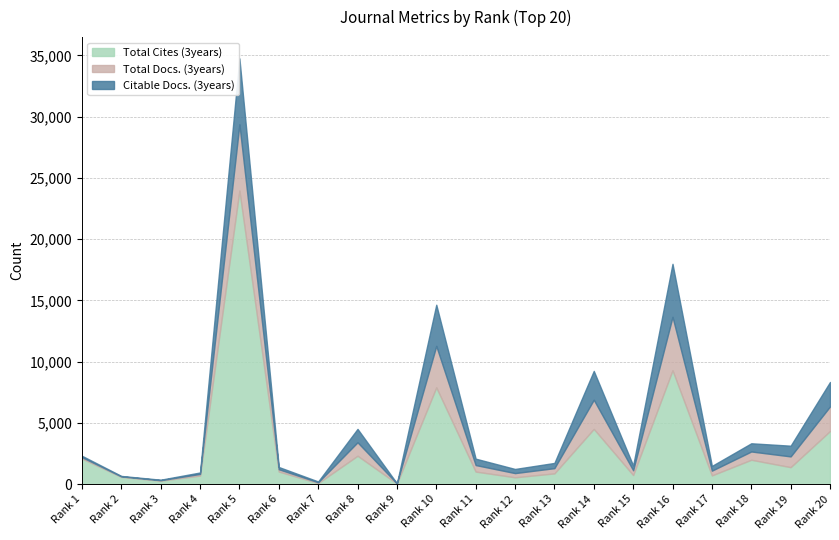

What is the difference between the maximum and second lowest values in the Citable Docs. (3years) series?

5346